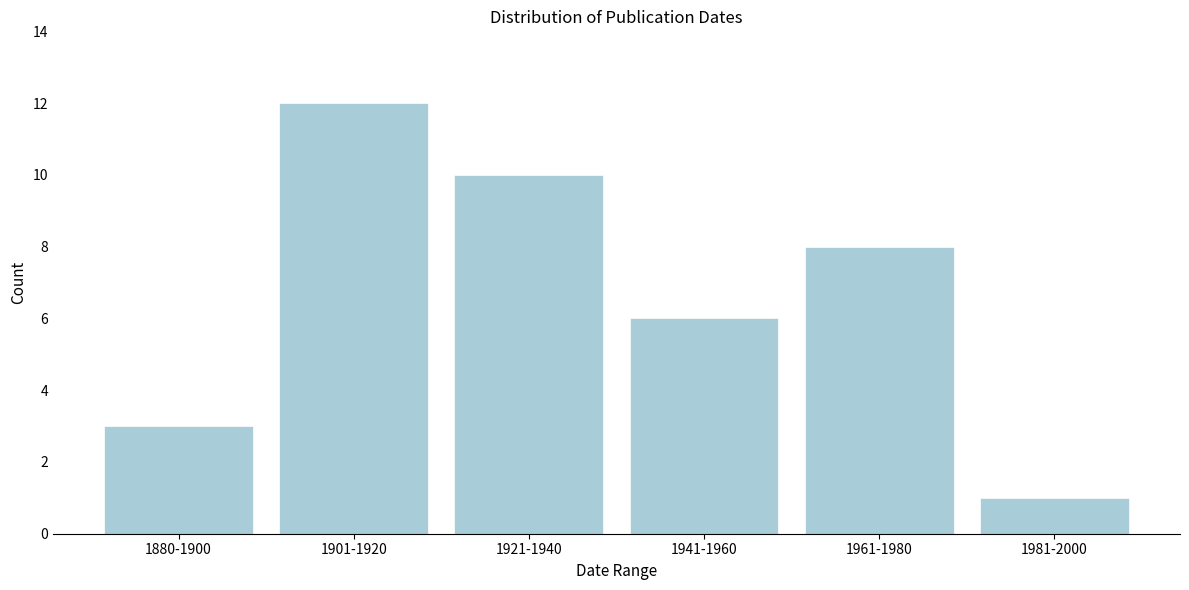

Reading right to left, list all the values displayed in this chart.

1981-2000=1	1961-1980=8	1941-1960=6	1921-1940=10	1901-1920=12	1880-1900=3